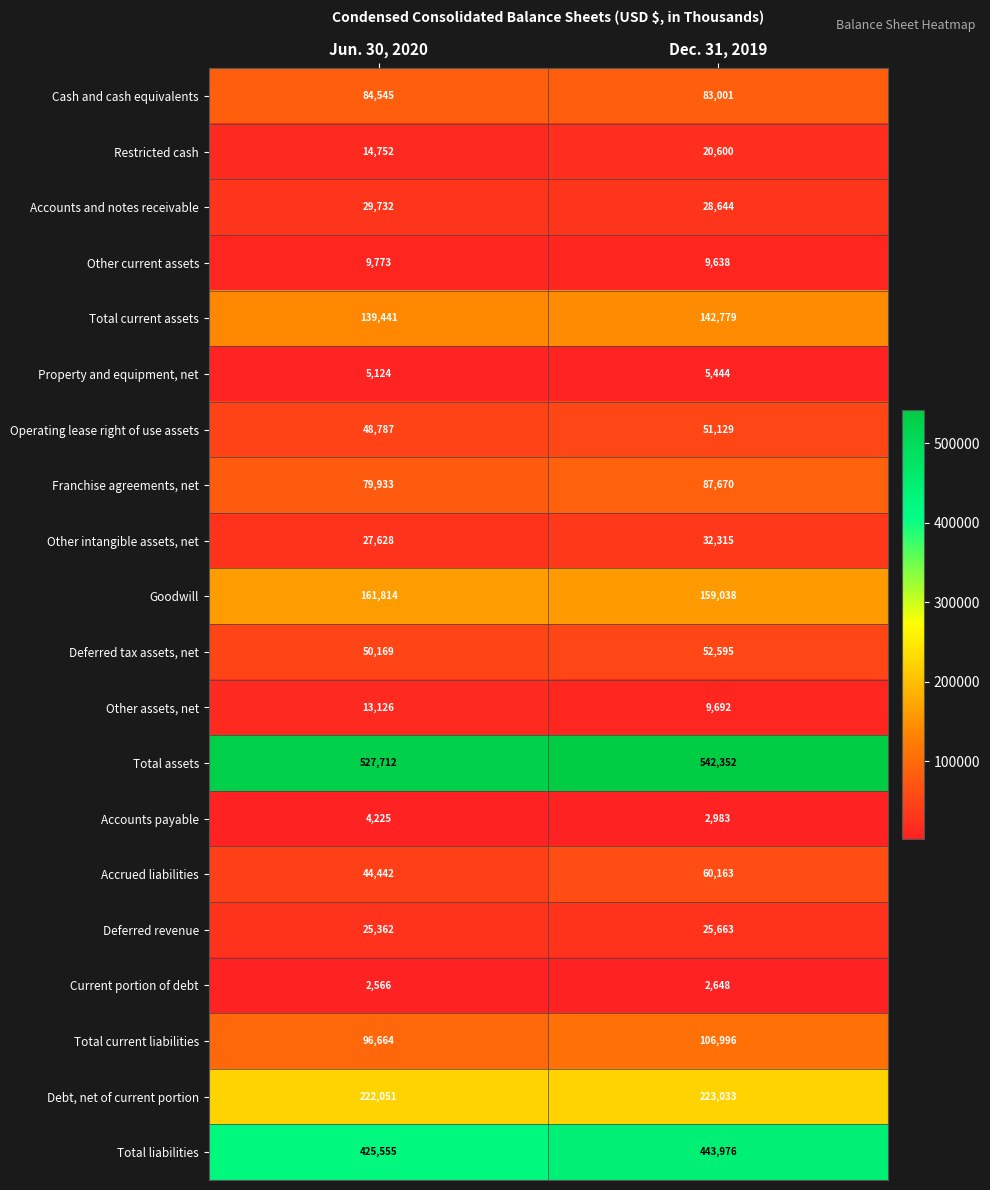

What is the total value across all series at Jun. 30, 2020?

2013401